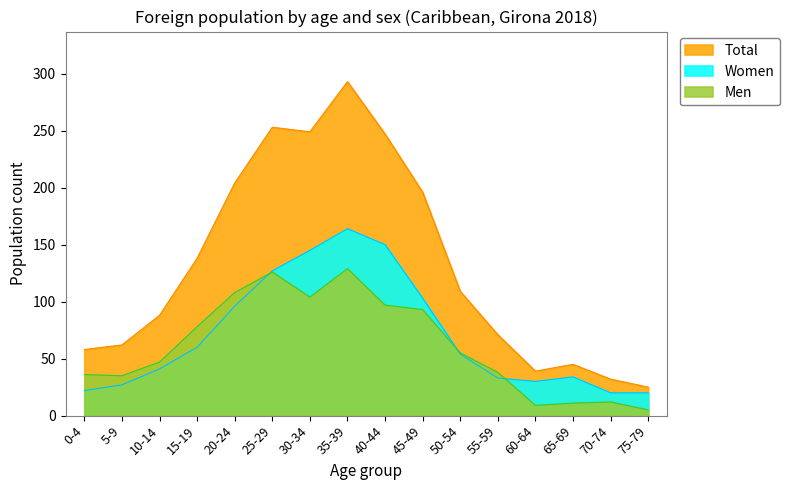

At which category is the sum across all series the highest?

35-39